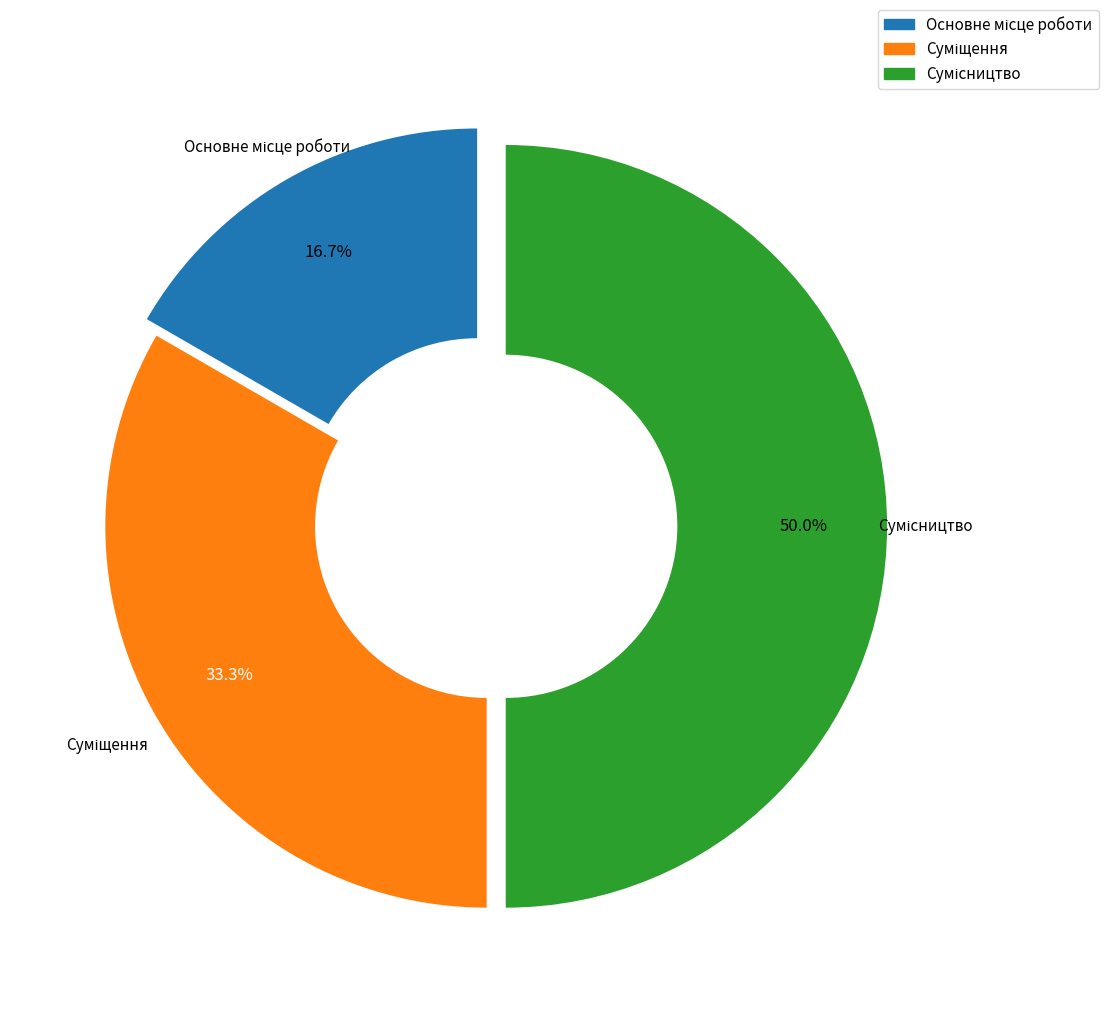

To the nearest percent, what portion does Суміщення represent?

33%